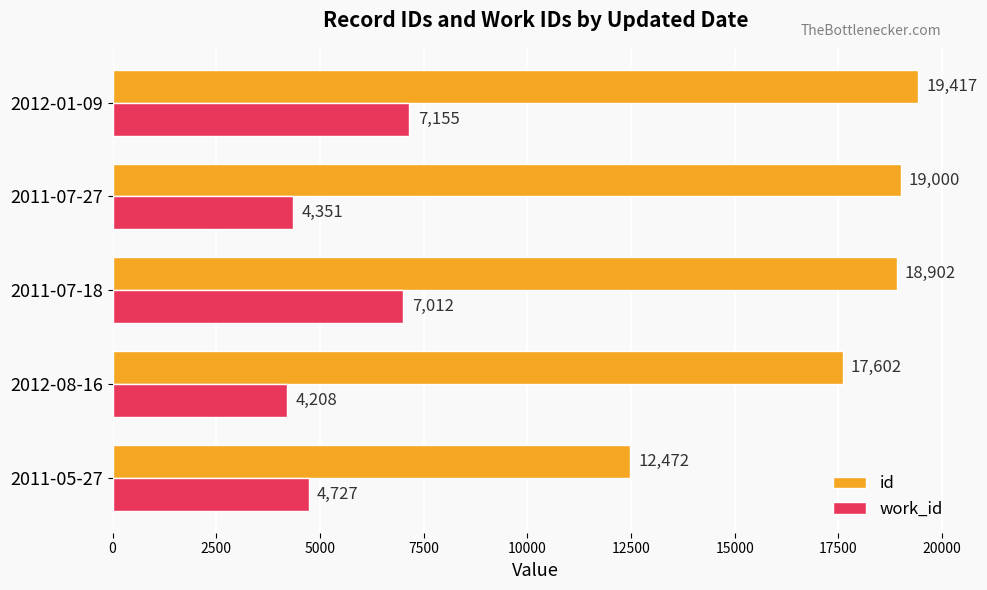

List the labels in order of id value, largest first.

2012-01-09, 2011-07-27, 2011-07-18, 2012-08-16, 2011-05-27